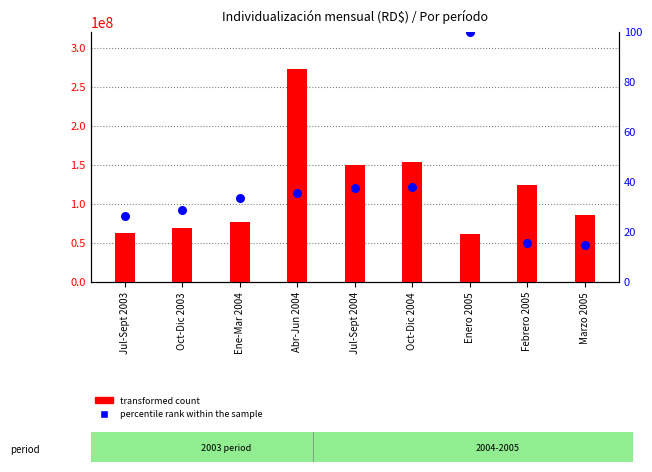

At how many categories does at least one series exceed 104409556?

4